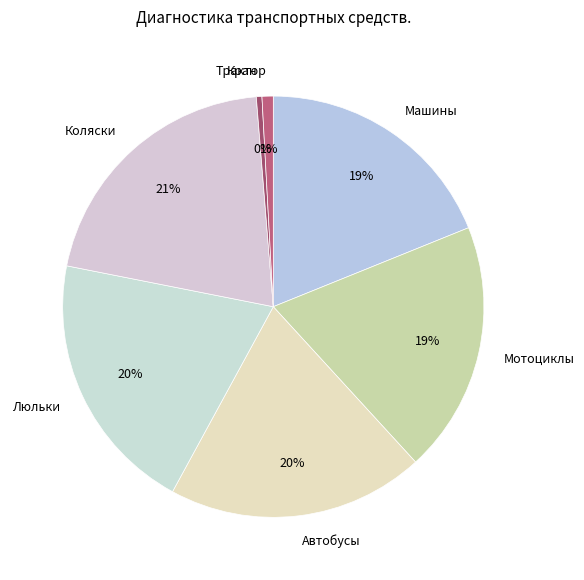

Do Коляски and Мотоциклы together represent more than half of the pie?

No